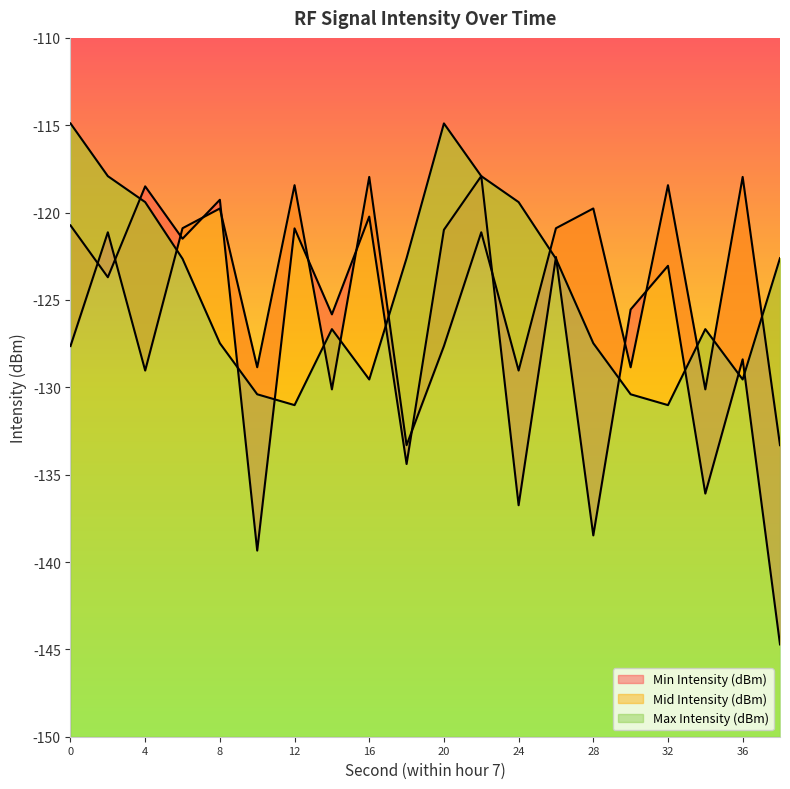

Rank the series at 26 from lowest to highest value.

Max Intensity (dBm), Min Intensity (dBm), Mid Intensity (dBm)